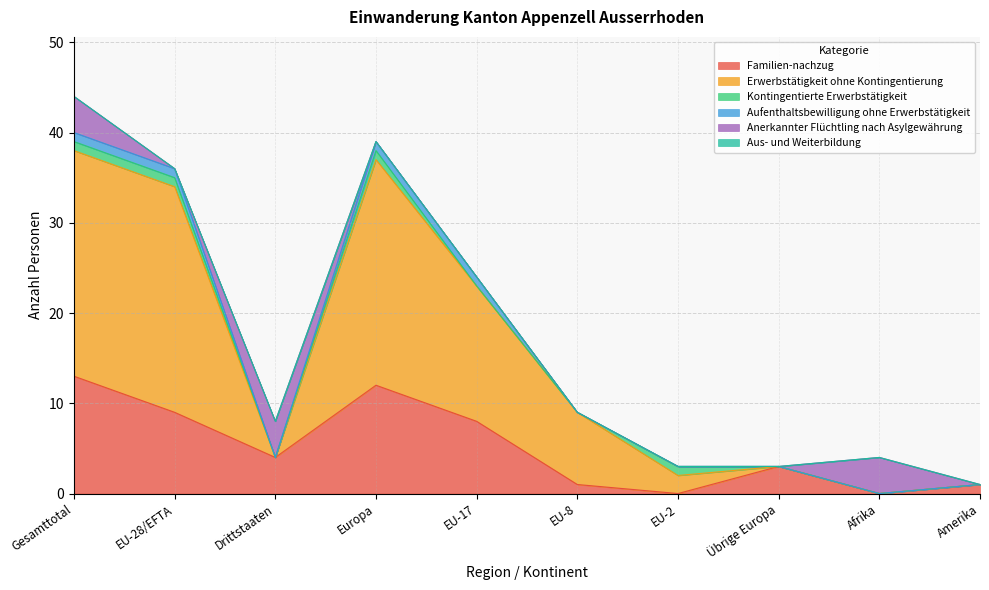

How many interior local peaks does the Kontingentierte Erwerbstätigkeit series have?

2